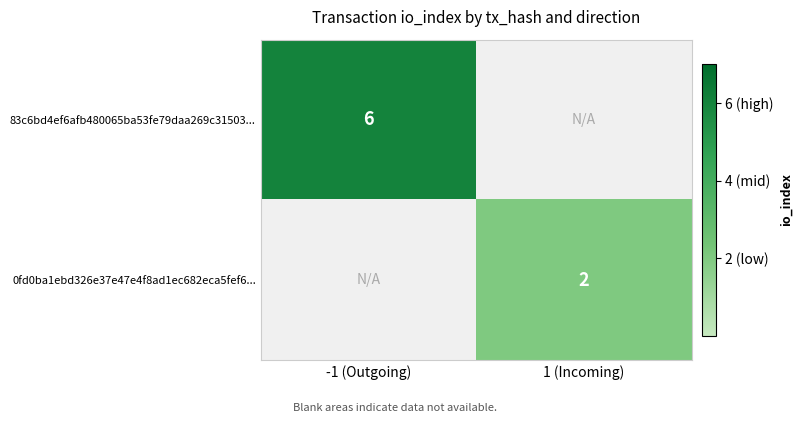

Which category has the highest value across all series?

-1 (Outgoing)